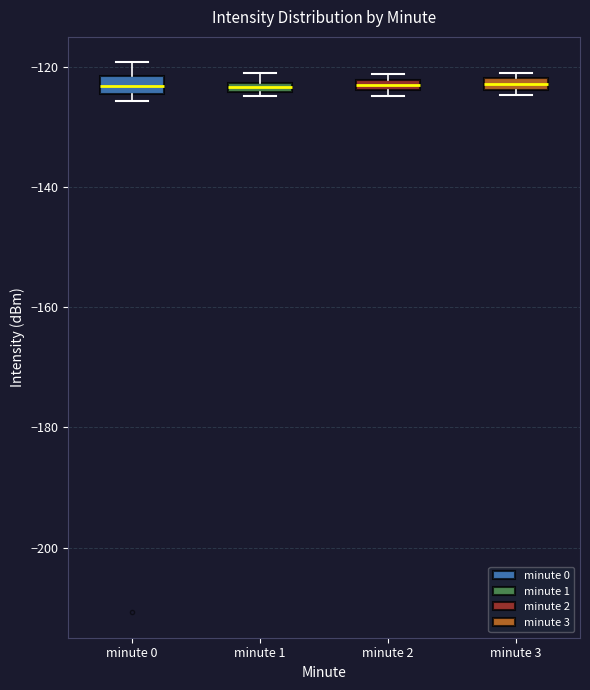

Where is the upper edge of the box for minute 2 on the y-axis? The values are not printed on the chart, so give them approximately, as read against the axis.

-122